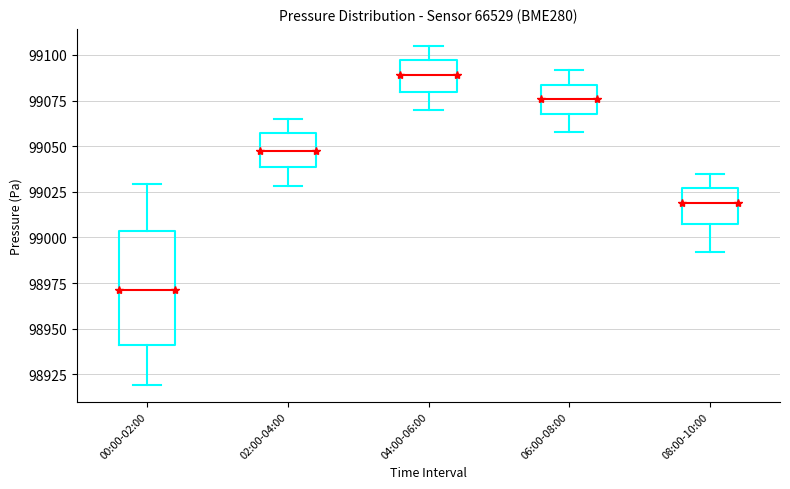

Which box is the tallest, from its lower edge to its upper edge?

00:00-02:00